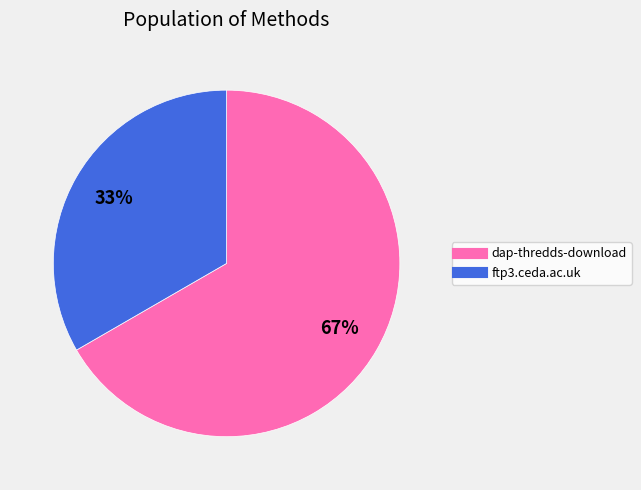

True or false: ftp3.ceda.ac.uk accounts for 33% of the total.

True